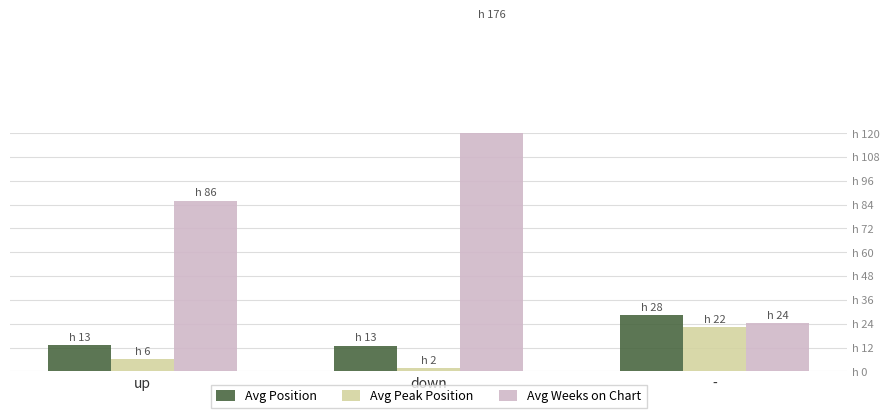

Are the bars horizontal?

No